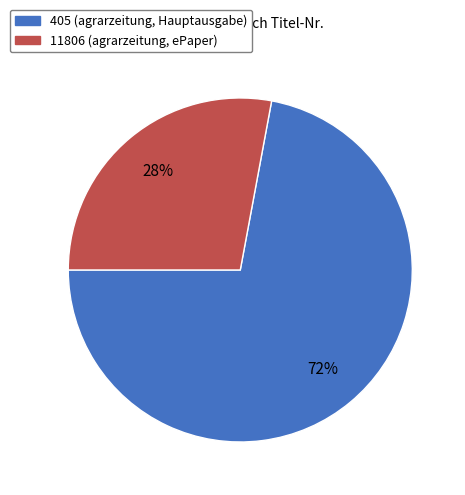

Between 11806 and 405, which is larger?

405